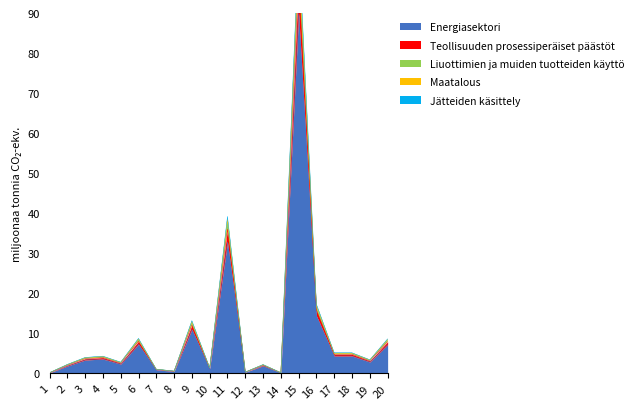

True or false: Energiasektori has a value of 32.8 at 11.

True